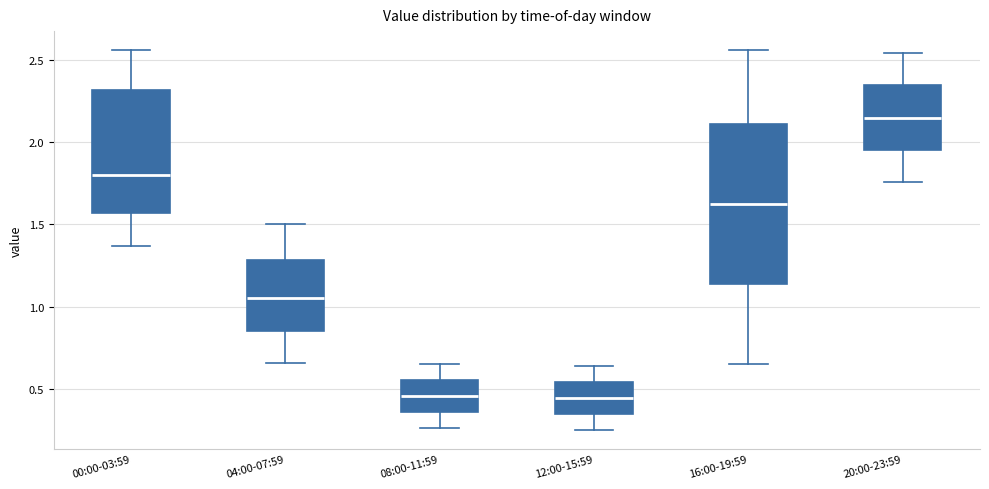

Comparing the boxes themselves (not the whiskers), which one is the tallest?

16:00-19:59